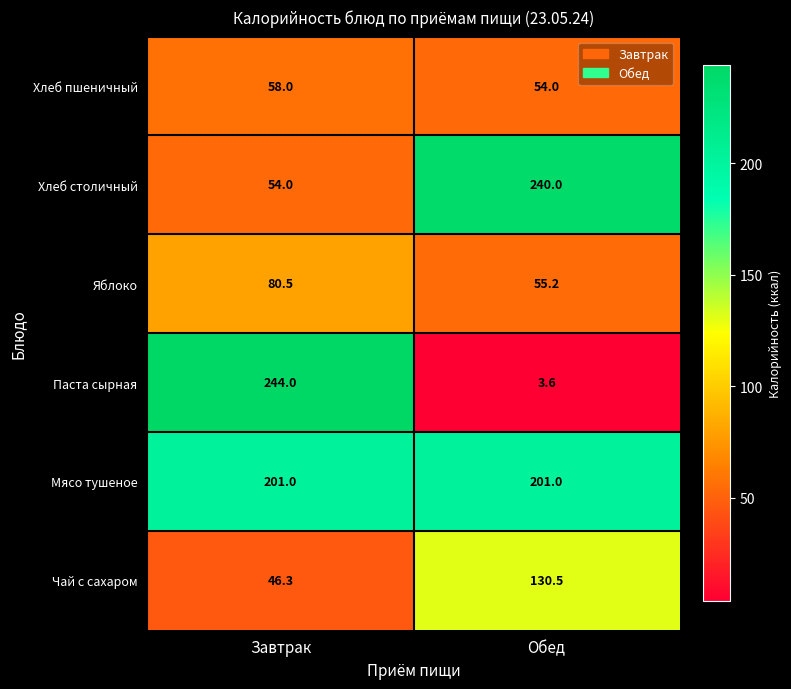

What is the smallest value displayed?

3.6